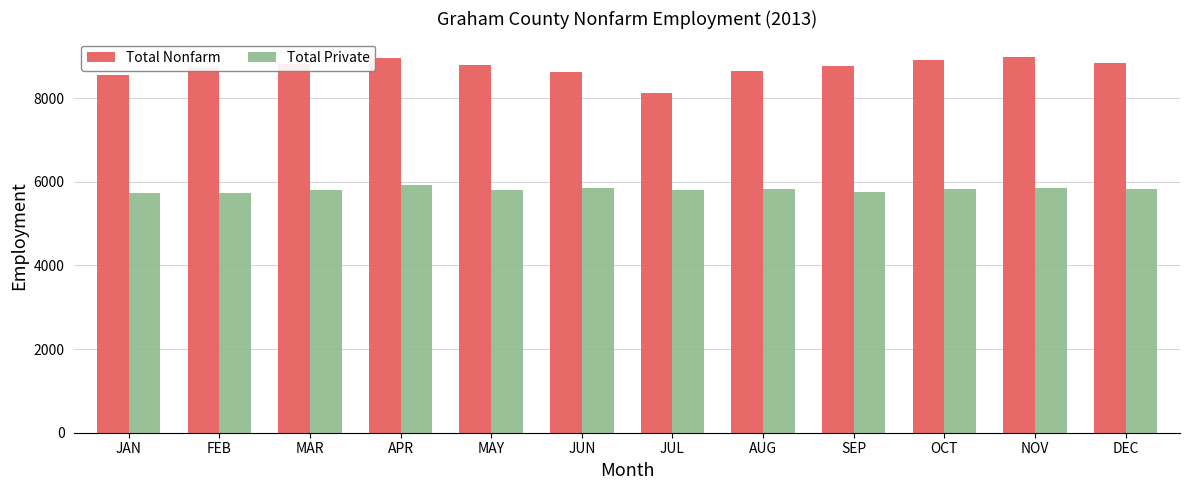

What are all the series names shown in the legend?

Total Nonfarm, Total Private